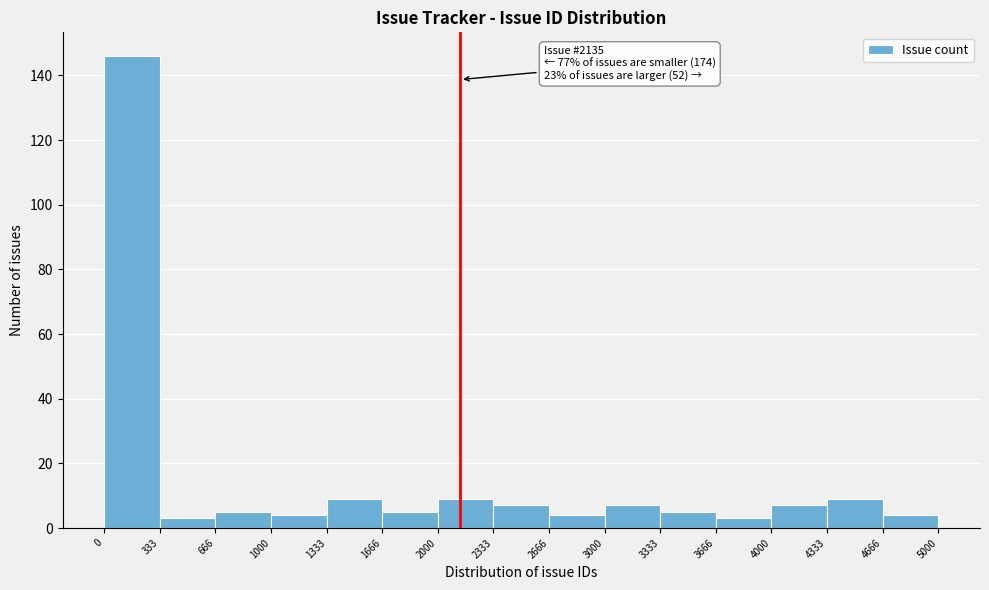

Over which range of the x-axis is the bar tallest?

0 to 333